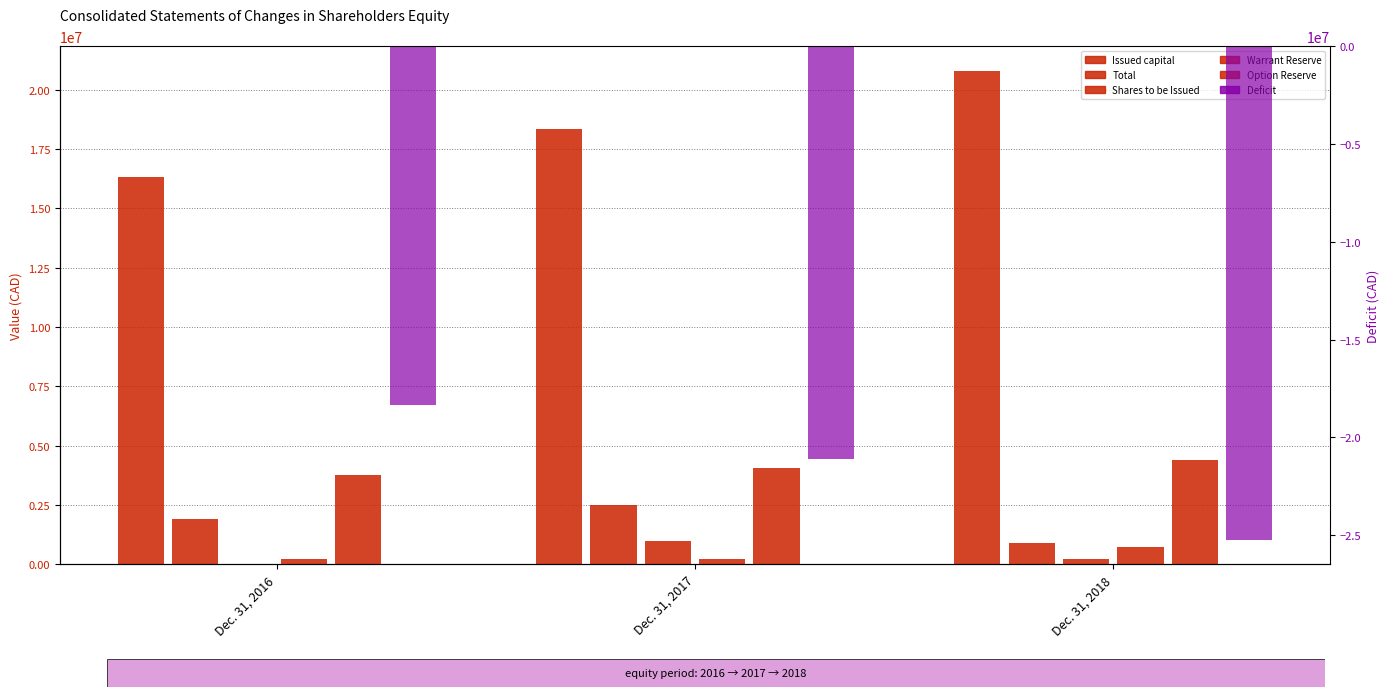

What is the difference between the highest and lowest values at Dec. 31, 2016?

34674898